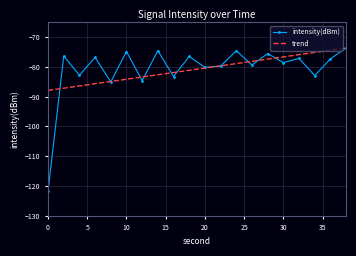

What is the smallest value displayed?

-121.7